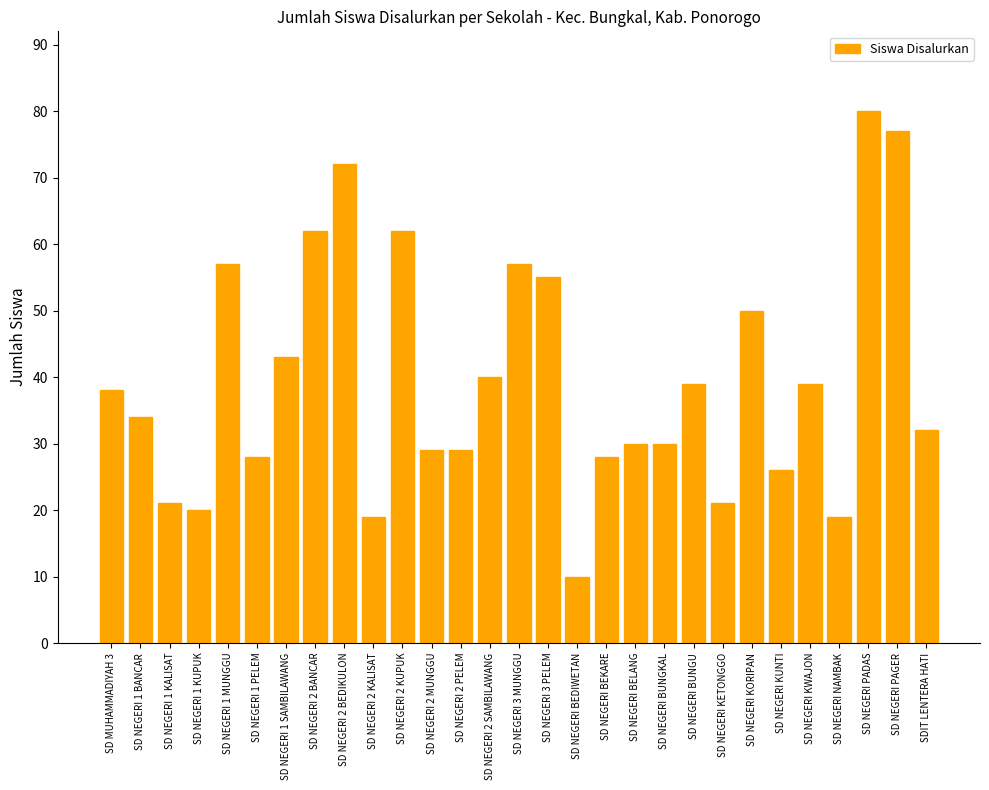

What is the change in value from SD NEGERI 2 MUNGGU to SD NEGERI 3 PELEM?

+26